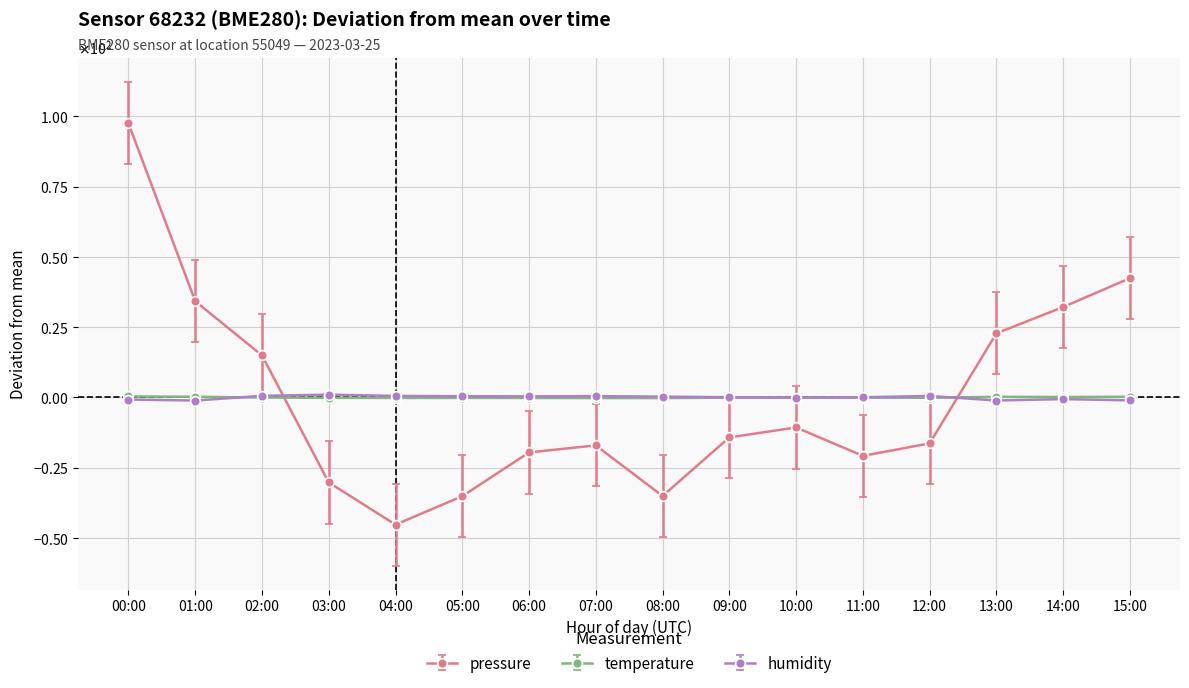

Reading left to right, what are all the values shown in this chart?

pressure: 00:00=97.5	01:00=34.2	02:00=15.0	03:00=-30.2	04:00=-45.2	05:00=-35.1	06:00=-19.5	07:00=-17.0	08:00=-35.0	09:00=-14.2	10:00=-10.7	11:00=-20.8	12:00=-16.3	13:00=22.8	14:00=32.2	15:00=42.4
temperature: 00:00=0.4	01:00=0.3	02:00=-0.0	03:00=-0.1	04:00=-0.2	05:00=-0.2	06:00=-0.2	07:00=-0.2	08:00=-0.2	09:00=-0.1	10:00=-0.1	11:00=-0.1	12:00=-0.1	13:00=0.2	14:00=0.2	15:00=0.3
humidity: 00:00=-0.7	01:00=-1.1	02:00=0.6	03:00=1.0	04:00=0.6	05:00=0.4	06:00=0.4	07:00=0.5	08:00=0.3	09:00=0.1	10:00=-0.0	11:00=0.1	12:00=0.5	13:00=-1.1	14:00=-0.6	15:00=-1.0